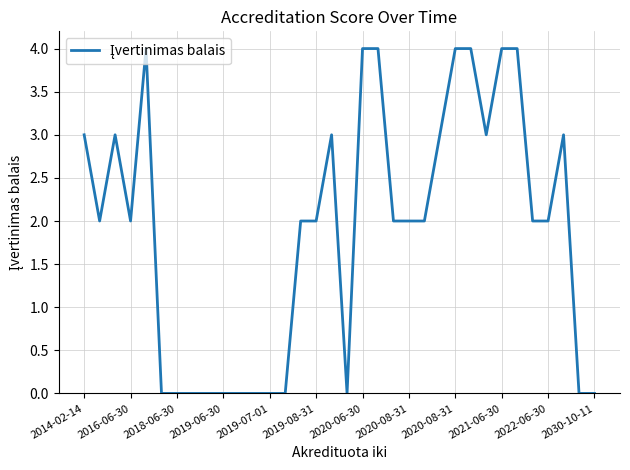

How many series are shown in this chart?

1